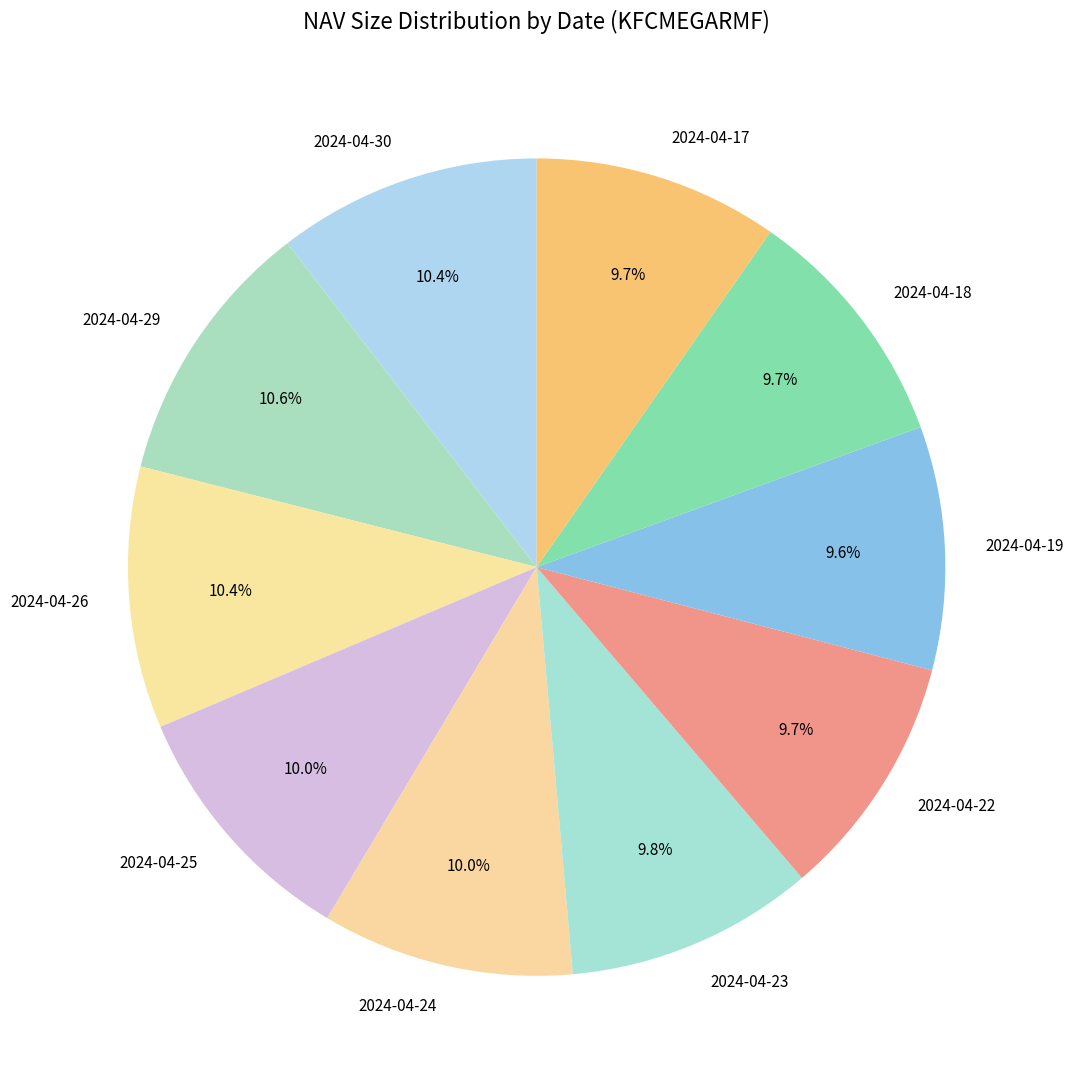

To the nearest percent, what is the difference between the largest and smallest slice percentages?

1%